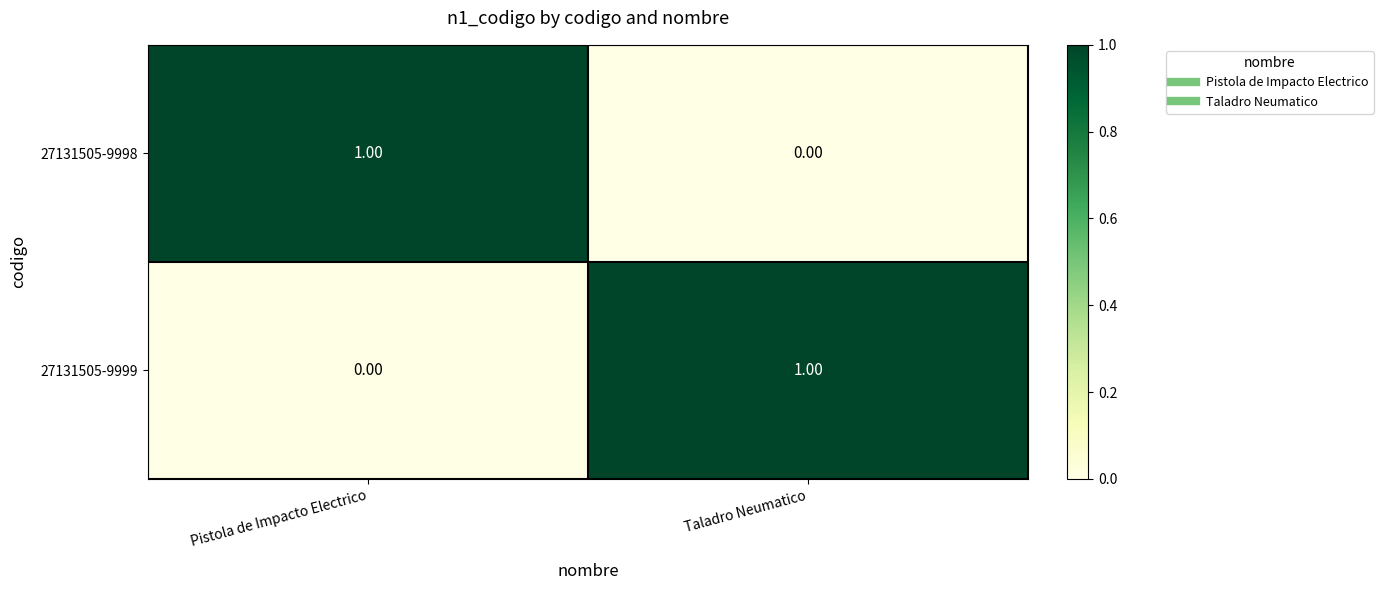

Rank the categories by 27131505-9999 value from highest to lowest.

Taladro Neumatico, Pistola de Impacto Electrico